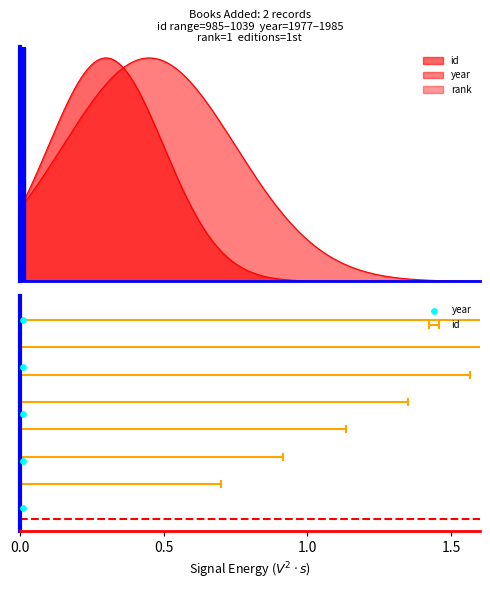

What is the change in value from 0.0 to 1.5?

+0.6